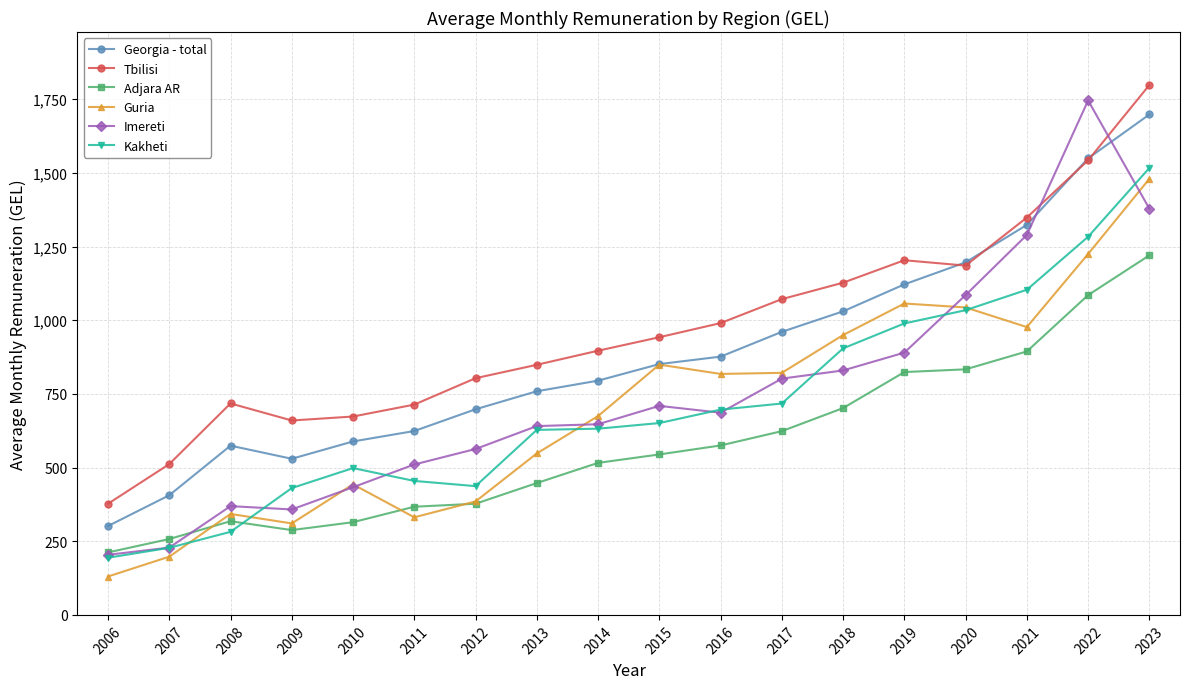

How many intersections are there between Tbilisi and Georgia - total?

4